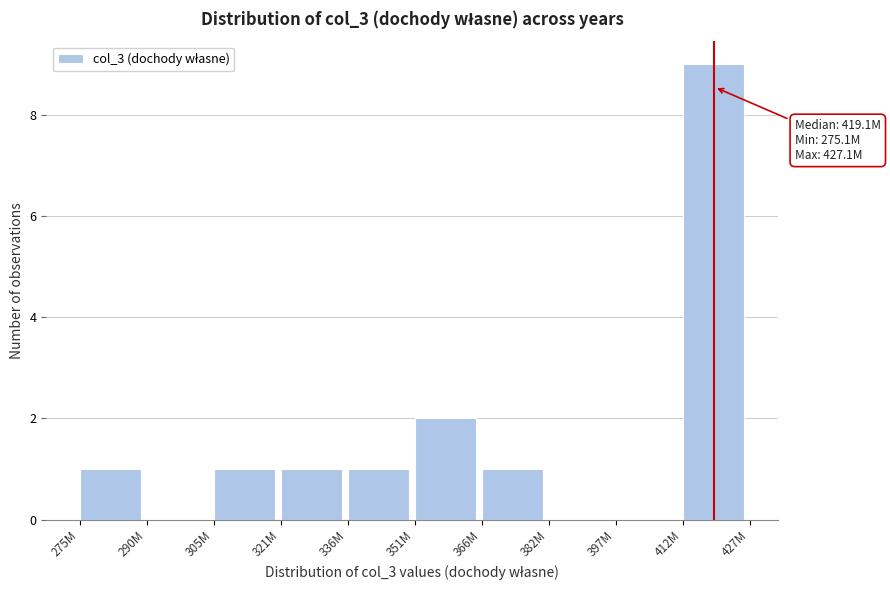

Reading left to right, list all the values displayed in this chart.

275M=1	290M=0	305M=1	321M=1	336M=1	351M=2	366M=1	382M=0	397M=0	412M=9